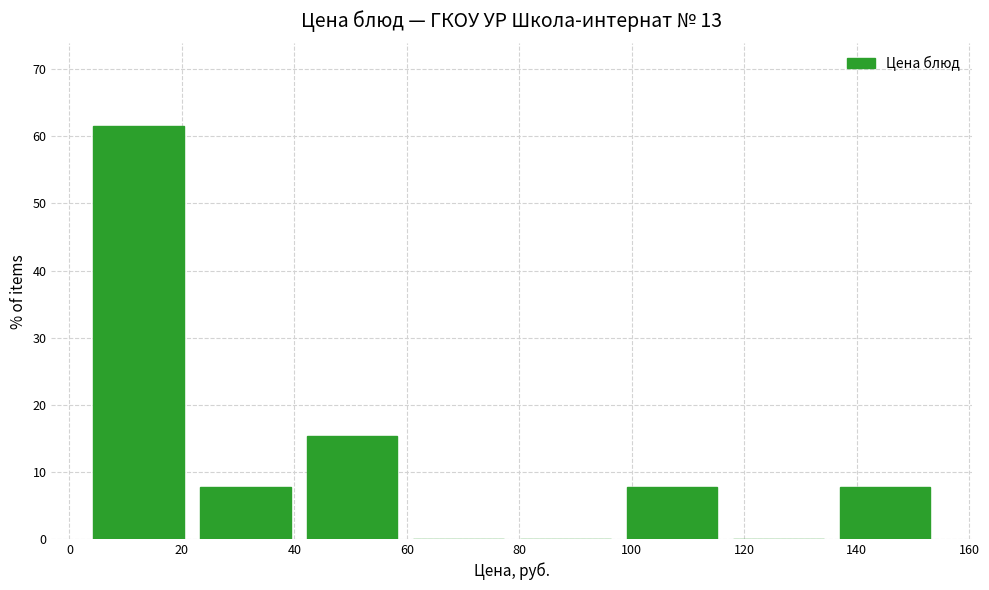

Reading left to right, list every bar in this chart as the range it spans on the x-axis followed by its height. Neither the bar edges nor the heights are printed on the chart, so give them approximately, as read against the axes.

2 to 22: 62
22 to 40: 8
40 to 60: 15
60 to 78: 0
78 to 98: 0
98 to 116: 8
116 to 136: 0
136 to 154: 8